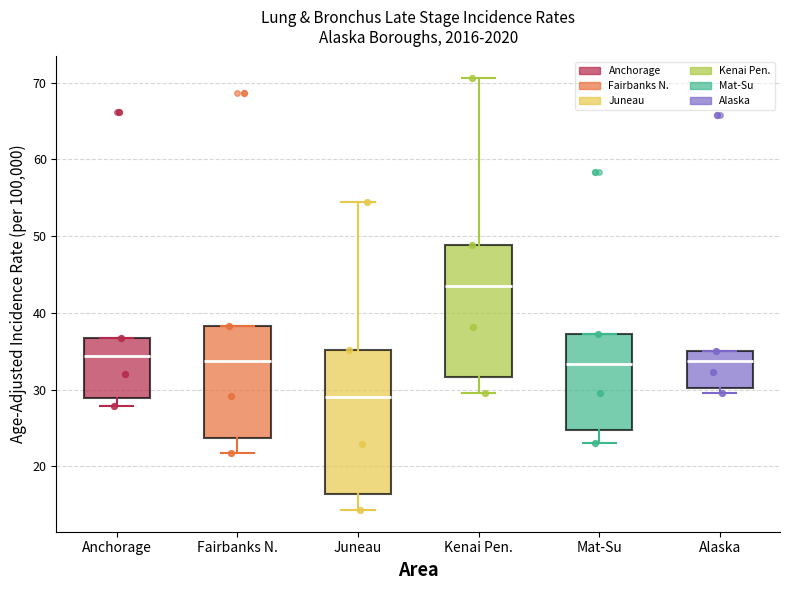

Which box's median line is the highest?

Kenai Pen.